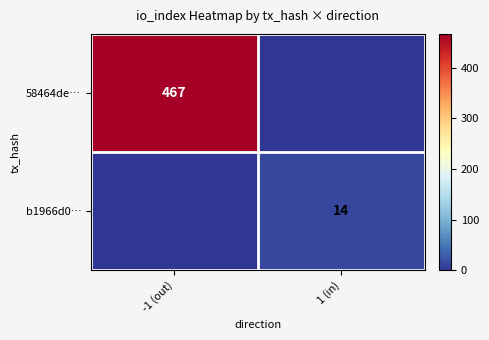

The value of b1966d0… at 1 (in) is 14. True or false?

True